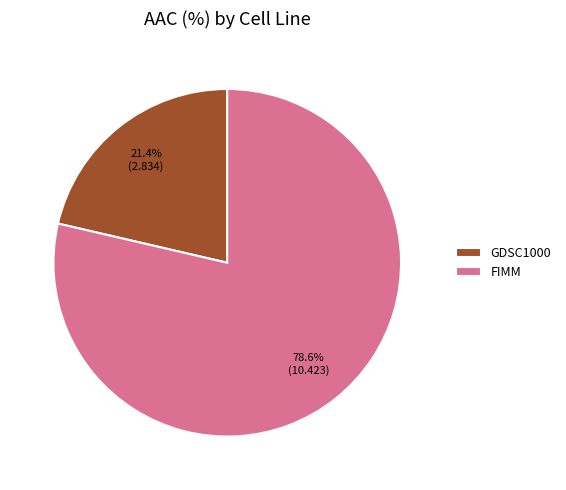

The GDSC1000 slice represents 27% of the pie. True or false?

False